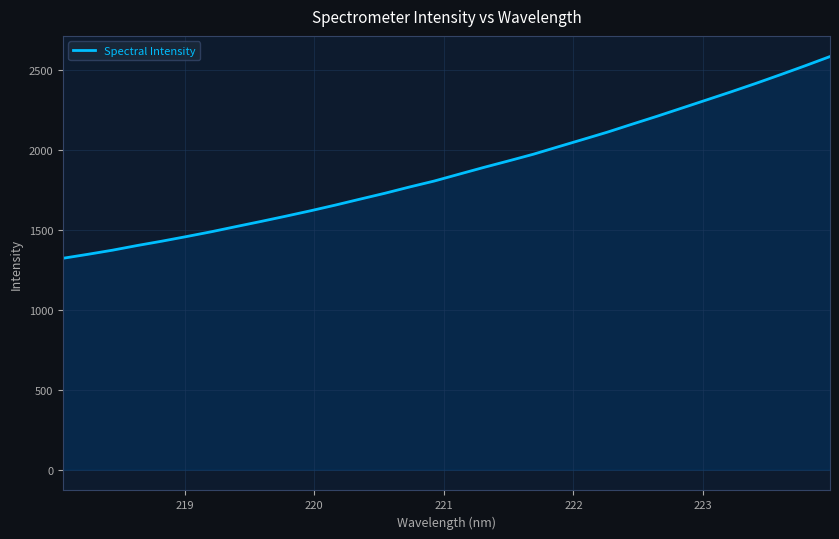

What is the difference between the maximum and minimum values?

1261.2